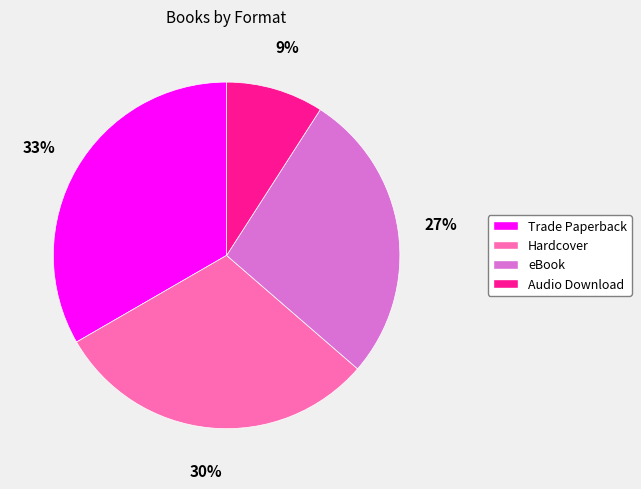

Combined, do eBook and Trade Paperback account for over 50%?

Yes